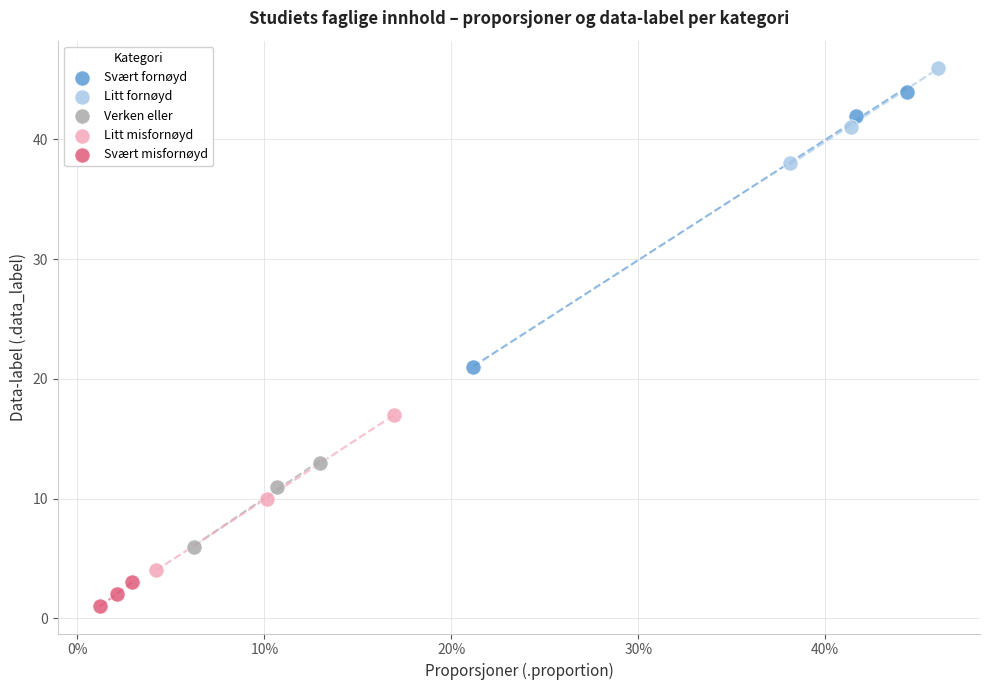

Which series contains the highest Y value?

Litt fornøyd